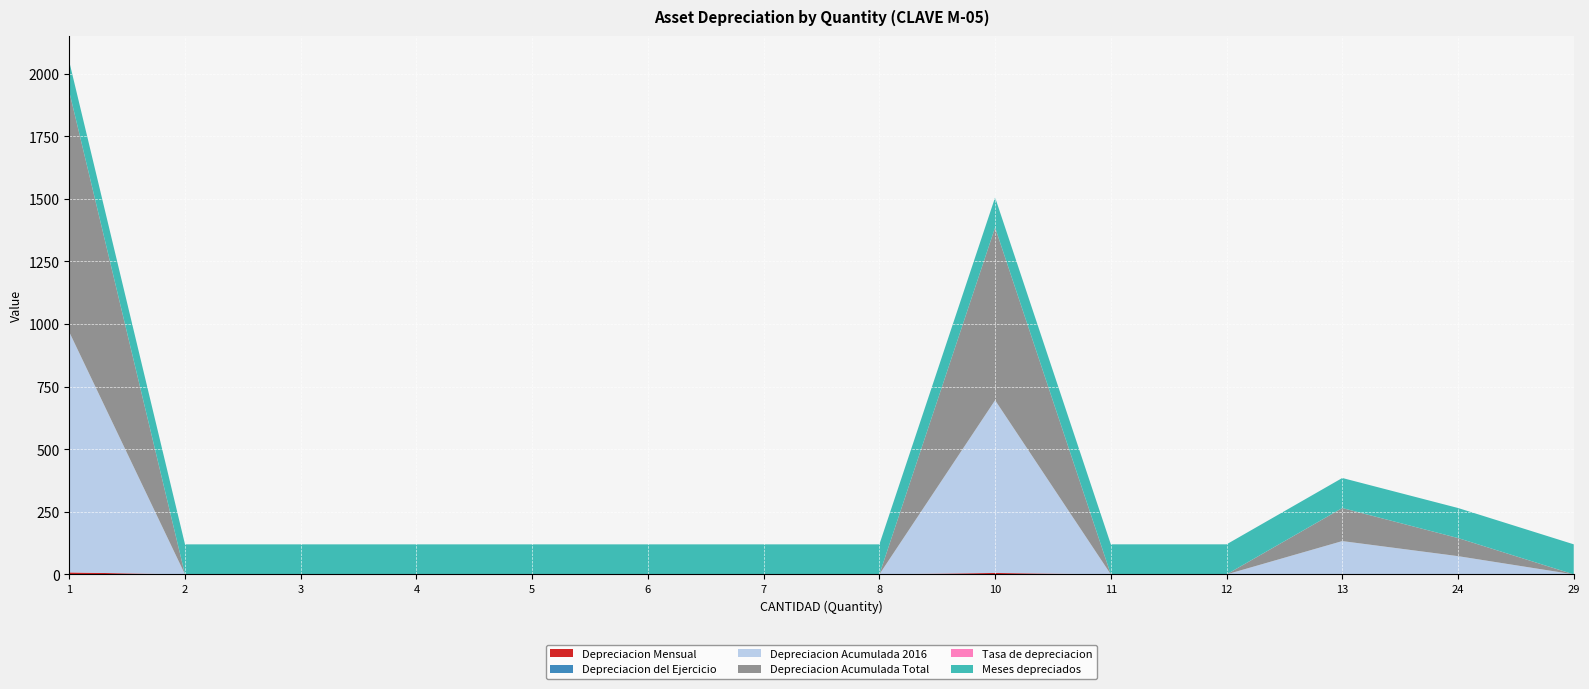

Reading left to right, extract all data points from this chart.

Depreciacion Mensual: 8.0	0.0	0.0	0.0	0.0	0.0	0.0	0.0	5.8	0.0	0.0	1.1	0.6	0.0
Depreciacion del Ejercicio: 0.0	0.0	0.0	0.0	0.0	0.0	0.0	0.0	0.0	0.0	0.0	0.0	0.0	0.0
Depreciacion Acumulada 2016: 960.1	0.0	0.0	0.0	0.0	0.0	0.0	0.0	690.0	0.0	0.0	132.0	72.3	0.0
Depreciacion Acumulada Total: 960.1	0.0	0.0	0.0	0.0	0.0	0.0	0.0	690.0	0.0	0.0	132.0	72.3	0.0
Tasa de depreciacion: 0.1	0.0	0.0	0.0	0.0	0.0	0.0	0.0	0.1	0.1	0.1	0.1	0.1	0.1
Meses depreciados: 120.0	120.0	120.0	120.0	120.0	120.0	120.0	120.0	120.0	120.0	120.0	120.0	120.0	120.0